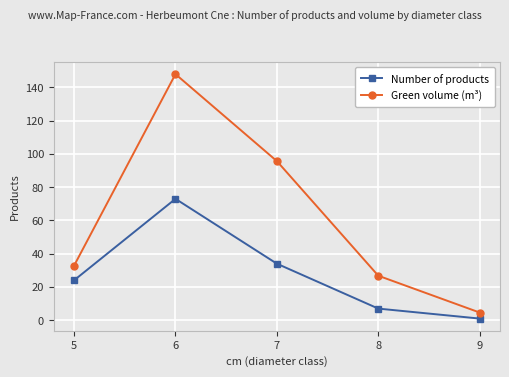

At which category is the sum across all series the highest?

6